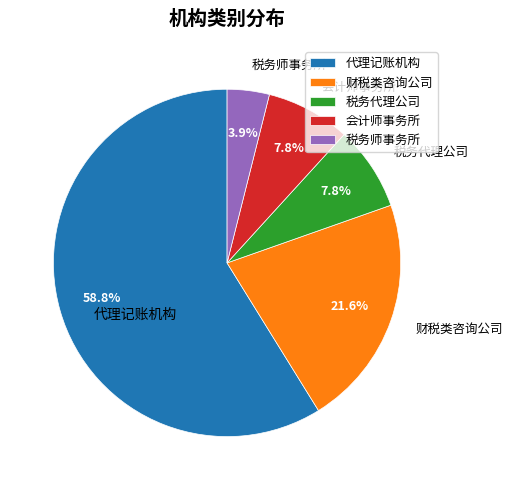

Do 代理记账机构 and 税务代理公司 together represent more than half of the pie?

Yes